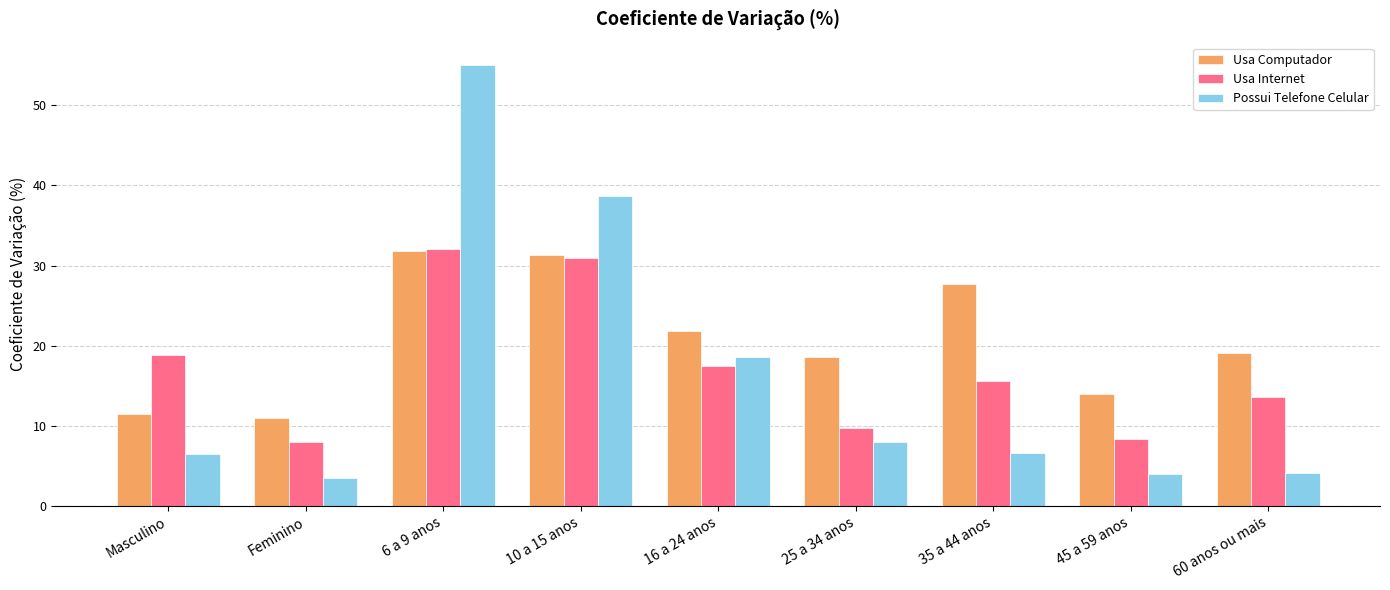

Where is Possui Telefone Celular nearest to the value 29?

10 a 15 anos